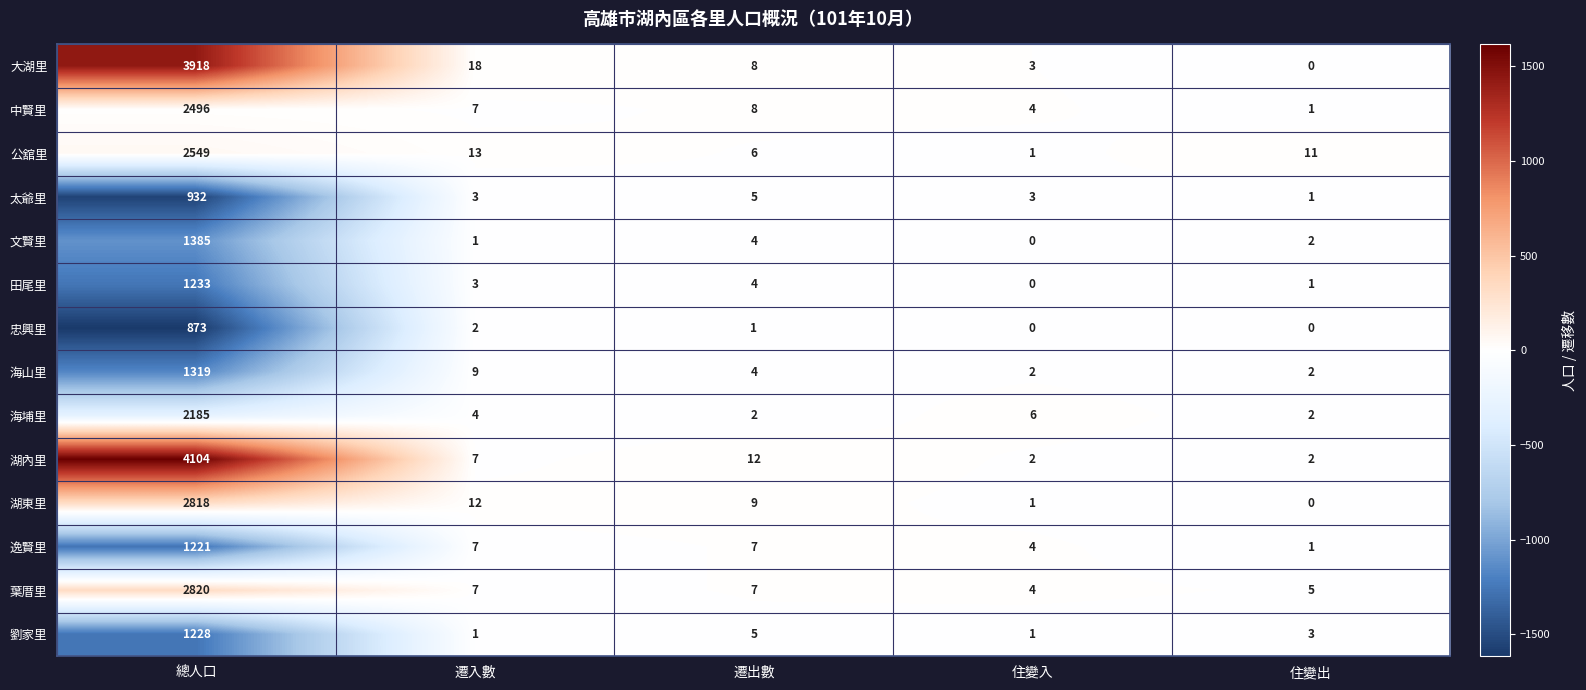

Between 遷入數 and 遷出數, which series saw the biggest shift?

大湖里